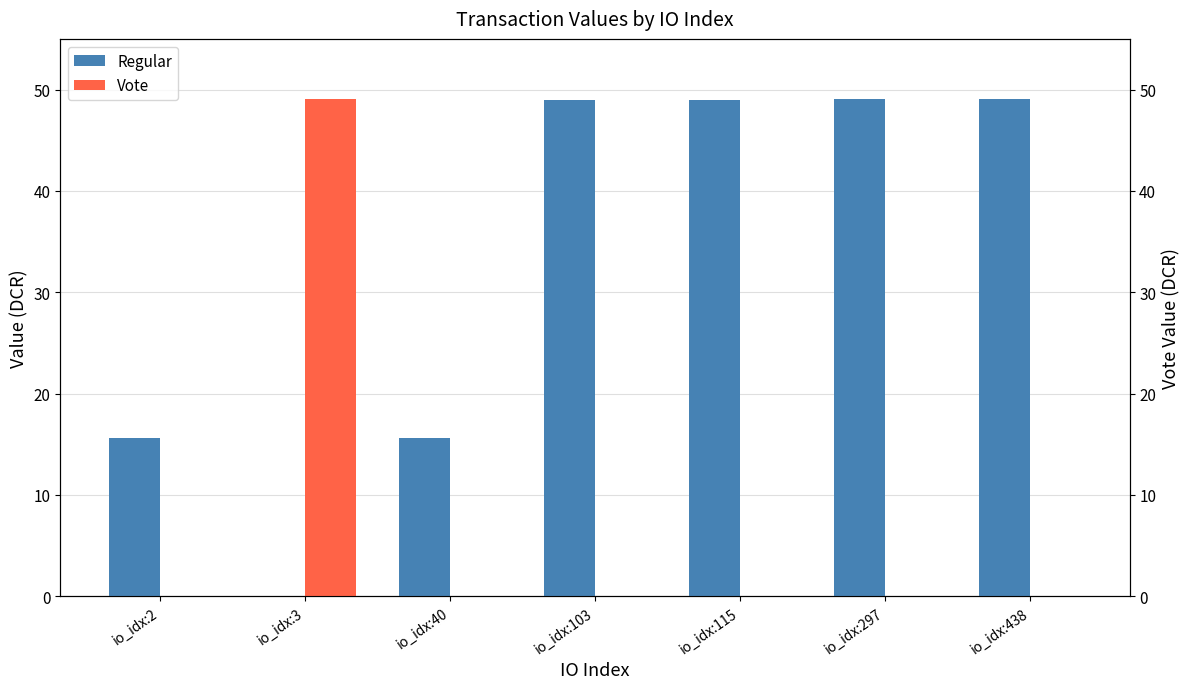

How many distinct data groups are displayed?

2